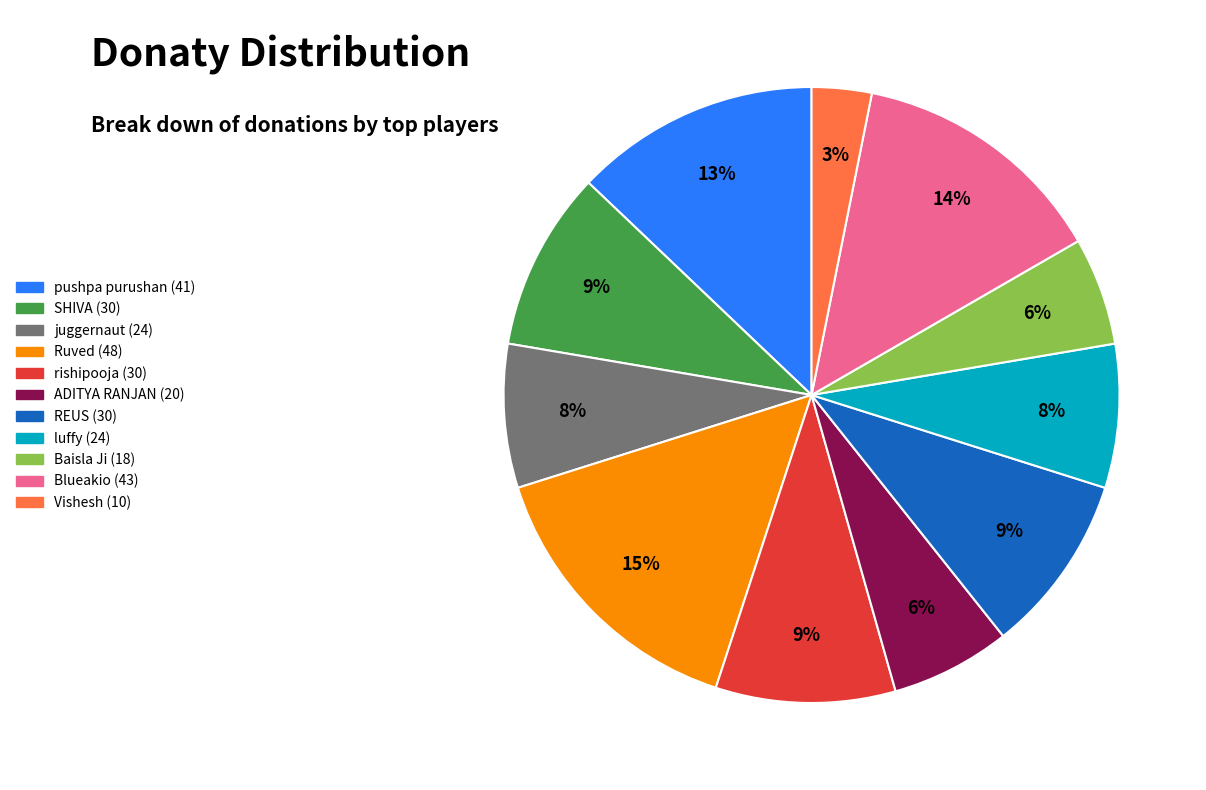

True or false: Ruved (48) accounts for 25% of the total.

False